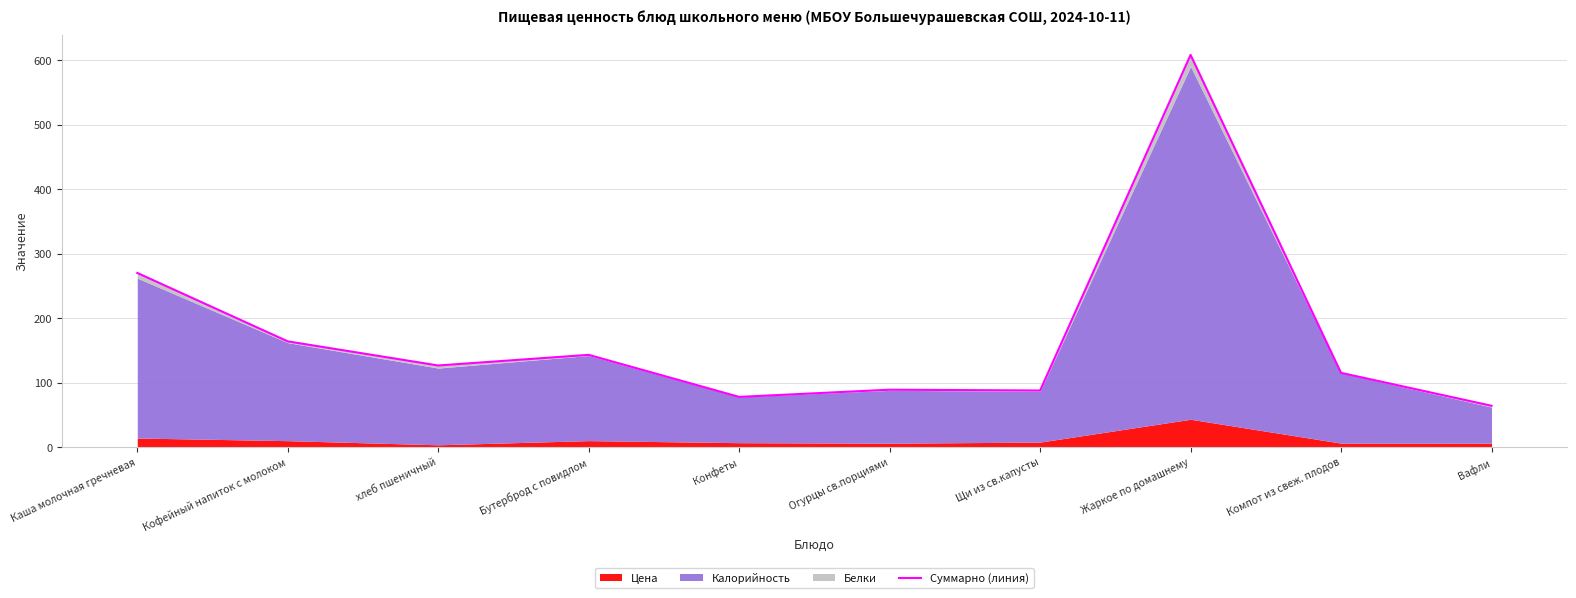

How many data points are less than 126?

5